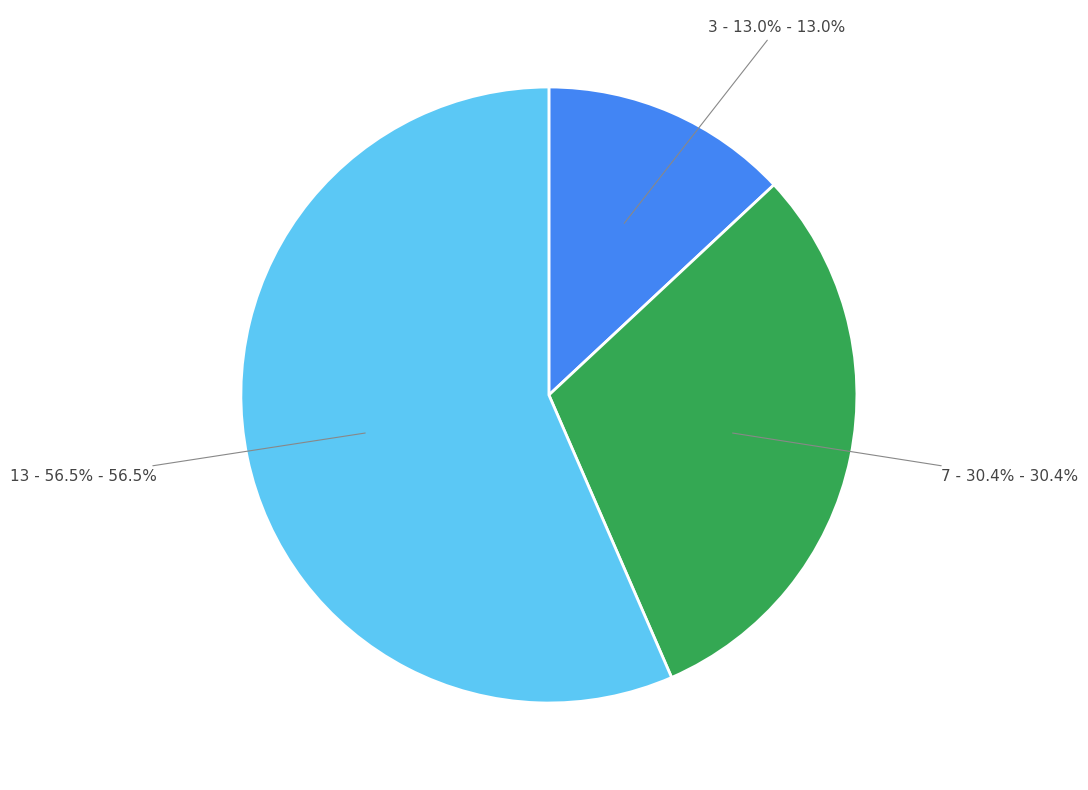

To the nearest percent, what is the average slice percentage?

33%